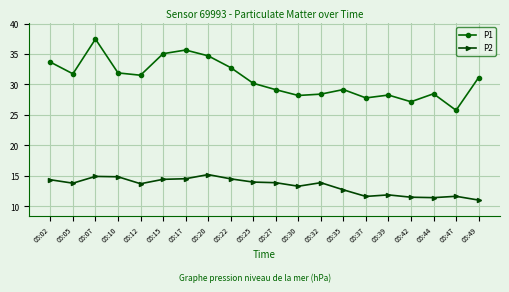

What is the minimum value shown in the chart?

11.1